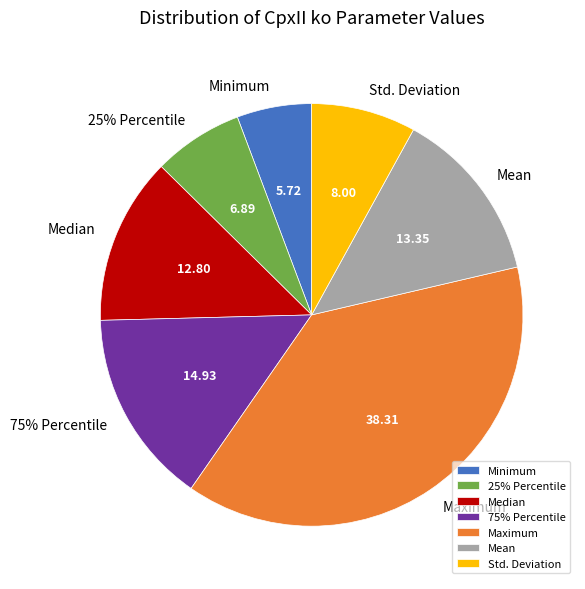

Does 75% Percentile account for over 50% of the chart?

No